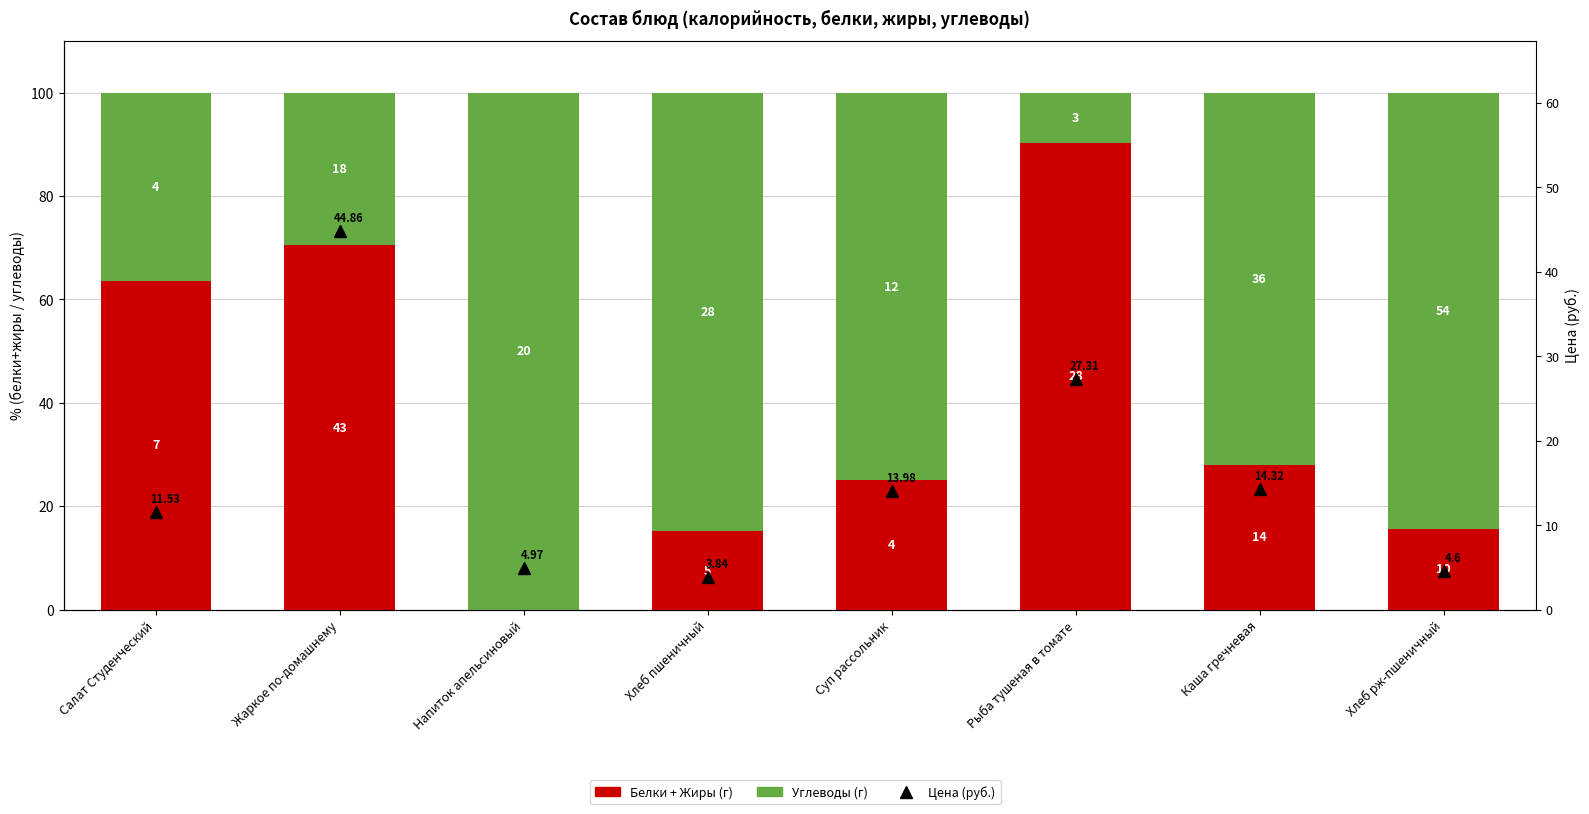

What is the difference between the maximum and minimum values in the Белки + Жиры (г) series?

90.3